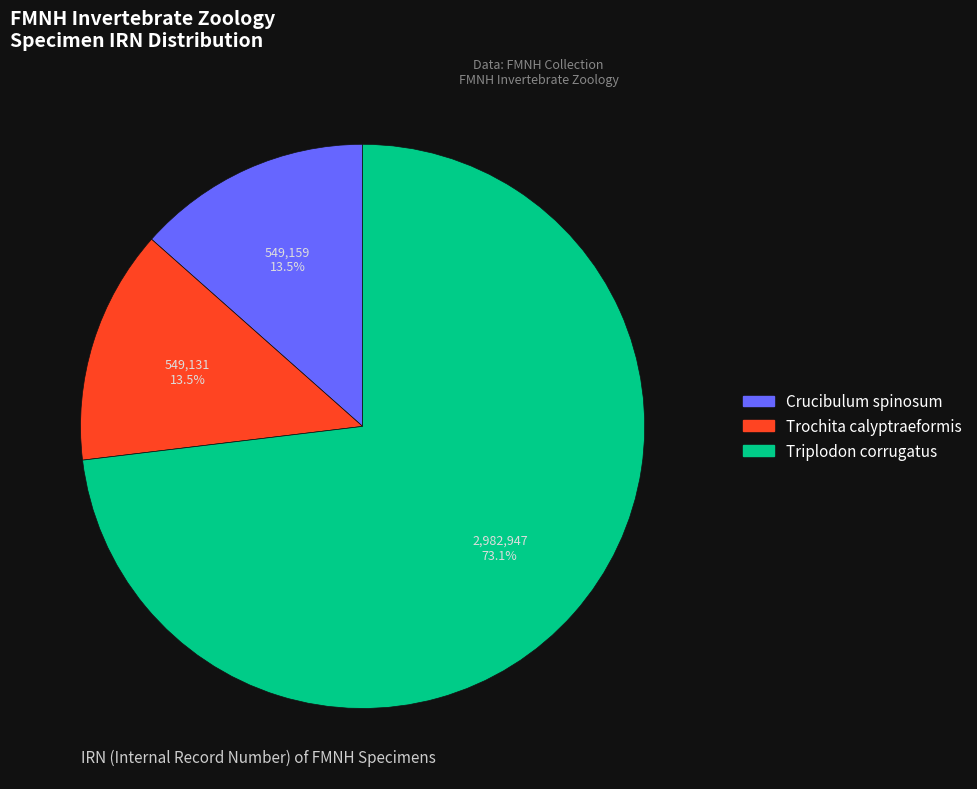

Approximately how many times larger is the value at Trochita calyptraeformis compared to Crucibulum spinosum?

1.0